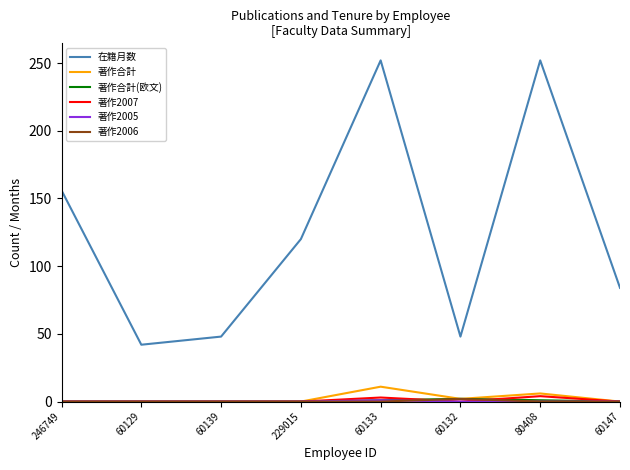

Which series has the largest total across all categories?

在籍月数